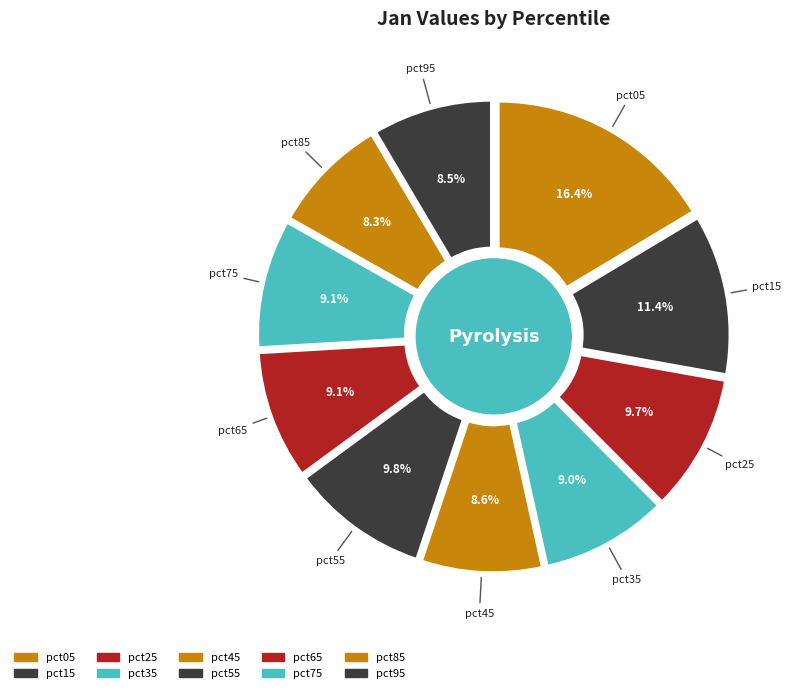

What percentage is NOT represented by pct35?

91.0%